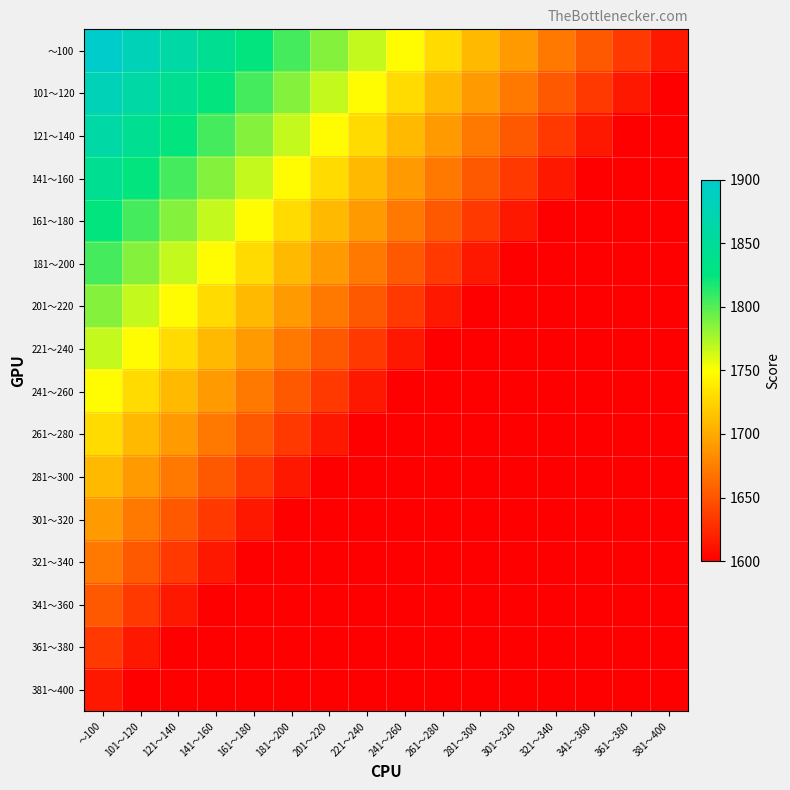

Reading right to left, what are all the values shown in this chart?

～100: 381～400=1615	361～380=1634	341～360=1653	321～340=1672	301～320=1691	281～300=1710	261～280=1729	241～260=1748	221～240=1767	201～220=1786	181～200=1805	161～180=1824	141～160=1843	121～140=1862	101～120=1881	～100=1900
101～120: 381～400=1600	361～380=1615	341～360=1634	321～340=1653	301～320=1672	281～300=1691	261～280=1710	241～260=1729	221～240=1748	201～220=1767	181～200=1786	161～180=1805	141～160=1824	121～140=1843	101～120=1862	～100=1881
121～140: 381～400=1600	361～380=1600	341～360=1615	321～340=1634	301～320=1653	281～300=1672	261～280=1691	241～260=1710	221～240=1729	201～220=1748	181～200=1767	161～180=1786	141～160=1805	121～140=1824	101～120=1843	～100=1862
141～160: 381～400=1600	361～380=1600	341～360=1600	321～340=1615	301～320=1634	281～300=1653	261～280=1672	241～260=1691	221～240=1710	201～220=1729	181～200=1748	161～180=1767	141～160=1786	121～140=1805	101～120=1824	～100=1843
161～180: 381～400=1600	361～380=1600	341～360=1600	321～340=1600	301～320=1615	281～300=1634	261～280=1653	241～260=1672	221～240=1691	201～220=1710	181～200=1729	161～180=1748	141～160=1767	121～140=1786	101～120=1805	～100=1824
181～200: 381～400=1600	361～380=1600	341～360=1600	321～340=1600	301～320=1600	281～300=1615	261～280=1634	241～260=1653	221～240=1672	201～220=1691	181～200=1710	161～180=1729	141～160=1748	121～140=1767	101～120=1786	～100=1805
201～220: 381～400=1600	361～380=1600	341～360=1600	321～340=1600	301～320=1600	281～300=1600	261～280=1615	241～260=1634	221～240=1653	201～220=1672	181～200=1691	161～180=1710	141～160=1729	121～140=1748	101～120=1767	～100=1786
221～240: 381～400=1600	361～380=1600	341～360=1600	321～340=1600	301～320=1600	281～300=1600	261～280=1600	241～260=1615	221～240=1634	201～220=1653	181～200=1672	161～180=1691	141～160=1710	121～140=1729	101～120=1748	～100=1767
241～260: 381～400=1600	361～380=1600	341～360=1600	321～340=1600	301～320=1600	281～300=1600	261～280=1600	241～260=1600	221～240=1615	201～220=1634	181～200=1653	161～180=1672	141～160=1691	121～140=1710	101～120=1729	～100=1748
261～280: 381～400=1600	361～380=1600	341～360=1600	321～340=1600	301～320=1600	281～300=1600	261～280=1600	241～260=1600	221～240=1600	201～220=1615	181～200=1634	161～180=1653	141～160=1672	121～140=1691	101～120=1710	～100=1729
281～300: 381～400=1600	361～380=1600	341～360=1600	321～340=1600	301～320=1600	281～300=1600	261～280=1600	241～260=1600	221～240=1600	201～220=1600	181～200=1615	161～180=1634	141～160=1653	121～140=1672	101～120=1691	～100=1710
301～320: 381～400=1600	361～380=1600	341～360=1600	321～340=1600	301～320=1600	281～300=1600	261～280=1600	241～260=1600	221～240=1600	201～220=1600	181～200=1600	161～180=1615	141～160=1634	121～140=1653	101～120=1672	～100=1691
321～340: 381～400=1600	361～380=1600	341～360=1600	321～340=1600	301～320=1600	281～300=1600	261～280=1600	241～260=1600	221～240=1600	201～220=1600	181～200=1600	161～180=1600	141～160=1615	121～140=1634	101～120=1653	～100=1672
341～360: 381～400=1600	361～380=1600	341～360=1600	321～340=1600	301～320=1600	281～300=1600	261～280=1600	241～260=1600	221～240=1600	201～220=1600	181～200=1600	161～180=1600	141～160=1600	121～140=1615	101～120=1634	～100=1653
361～380: 381～400=1600	361～380=1600	341～360=1600	321～340=1600	301～320=1600	281～300=1600	261～280=1600	241～260=1600	221～240=1600	201～220=1600	181～200=1600	161～180=1600	141～160=1600	121～140=1600	101～120=1615	～100=1634
381～400: 381～400=1600	361～380=1600	341～360=1600	321～340=1600	301～320=1600	281～300=1600	261～280=1600	241～260=1600	221～240=1600	201～220=1600	181～200=1600	161～180=1600	141～160=1600	121～140=1600	101～120=1600	～100=1615